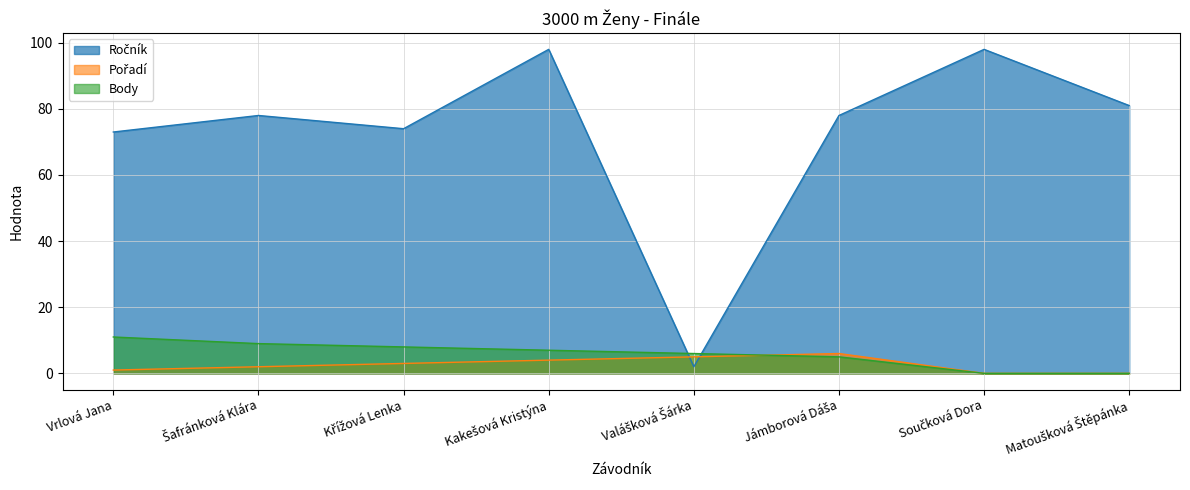

Reading right to left, what are all the values shown in this chart?

Ročník: Matoušková Štěpánka=81	Součková Dora=98	Jámborová Dáša=78	Valášková Šárka=2	Kakešová Kristýna=98	Křížová Lenka=74	Šafránková Klára=78	Vrlová Jana=73
Pořadí: Matoušková Štěpánka=0	Součková Dora=0	Jámborová Dáša=6	Valášková Šárka=5	Kakešová Kristýna=4	Křížová Lenka=3	Šafránková Klára=2	Vrlová Jana=1
Body: Matoušková Štěpánka=0	Součková Dora=0	Jámborová Dáša=5	Valášková Šárka=6	Kakešová Kristýna=7	Křížová Lenka=8	Šafránková Klára=9	Vrlová Jana=11